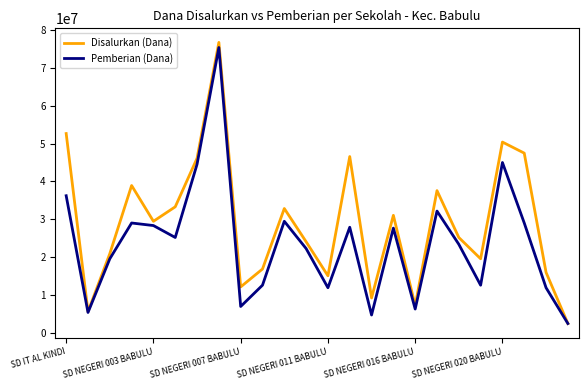

Rank the series by their average value, from highest to lowest.

Disalurkan (Dana), Pemberian (Dana)